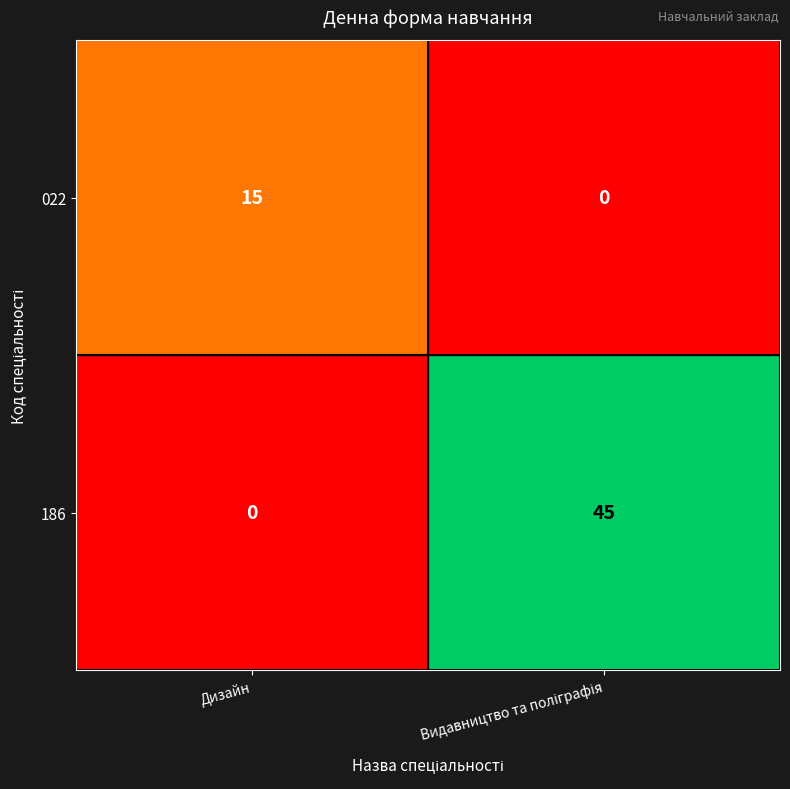

True or false: 186 has a value of -31 at Дизайн.

False